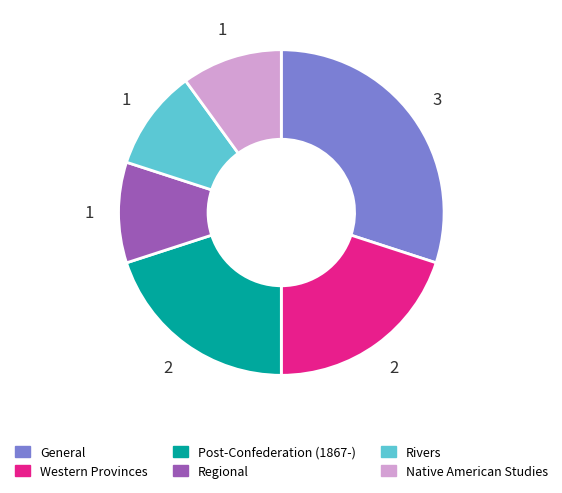

Approximately how many times larger is the value at Native American Studies compared to Post-Confederation (1867-)?

0.5